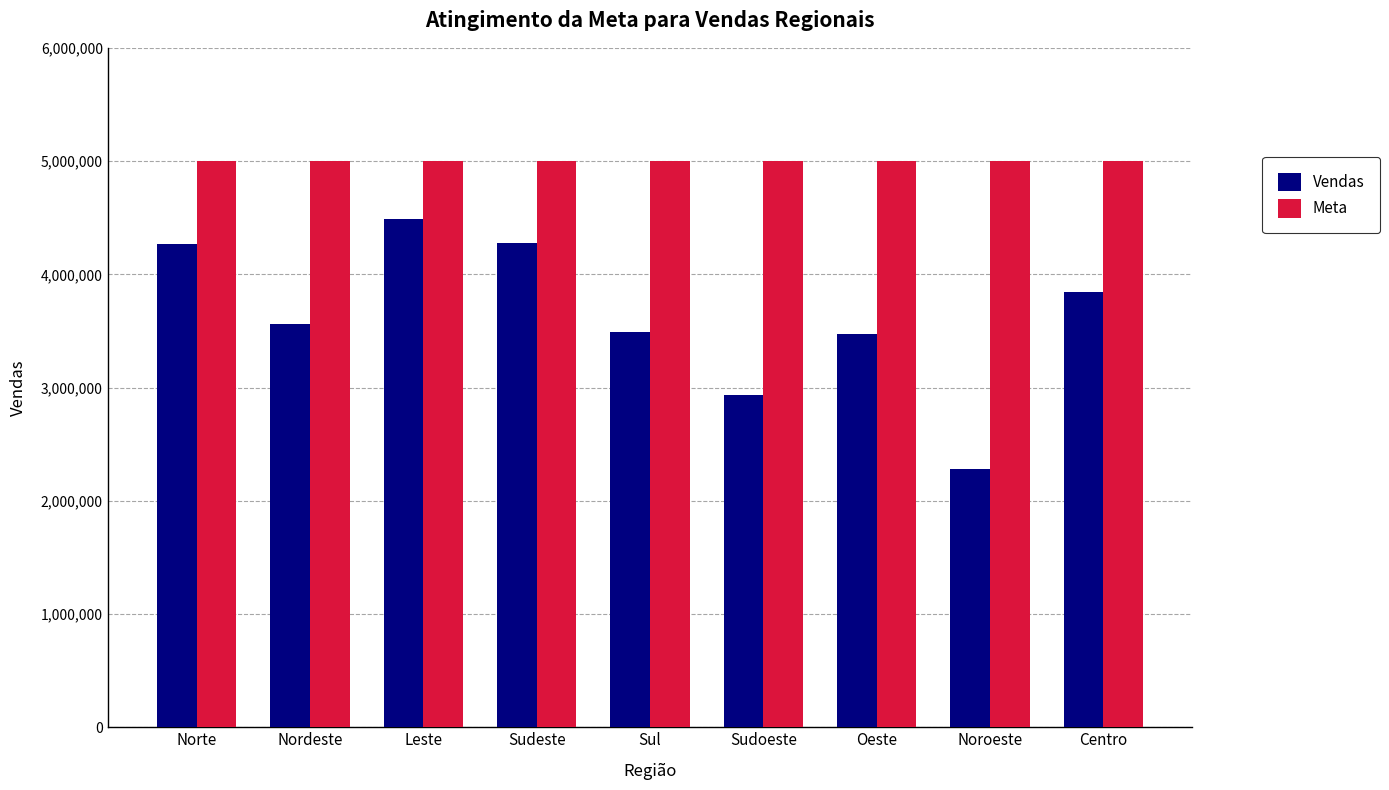

What value does the Vendas series have at Sudeste, to the nearest 50?

4274800